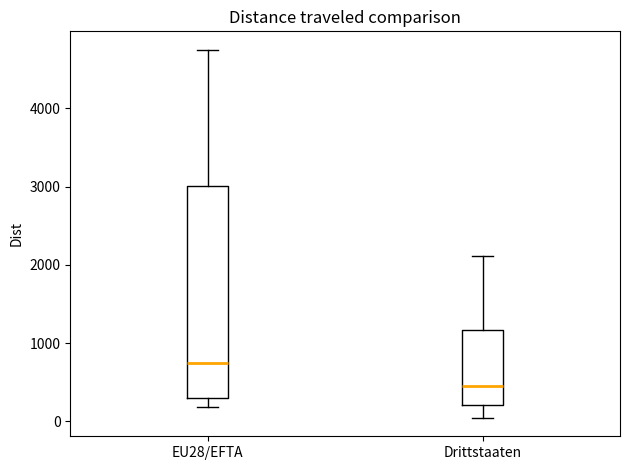

Reading left to right, transcribe this box plot: for each box, give where its median line is, the range the box spans, and where its two whiskers end, as read against the y-axis. The values are not printed on the chart, so give them approximately, as read against the axis.

EU28/EFTA: median 700, box 300 to 3000, whiskers 200 to 4700
Drittstaaten: median 500, box 200 to 1200, whiskers 0 to 2100